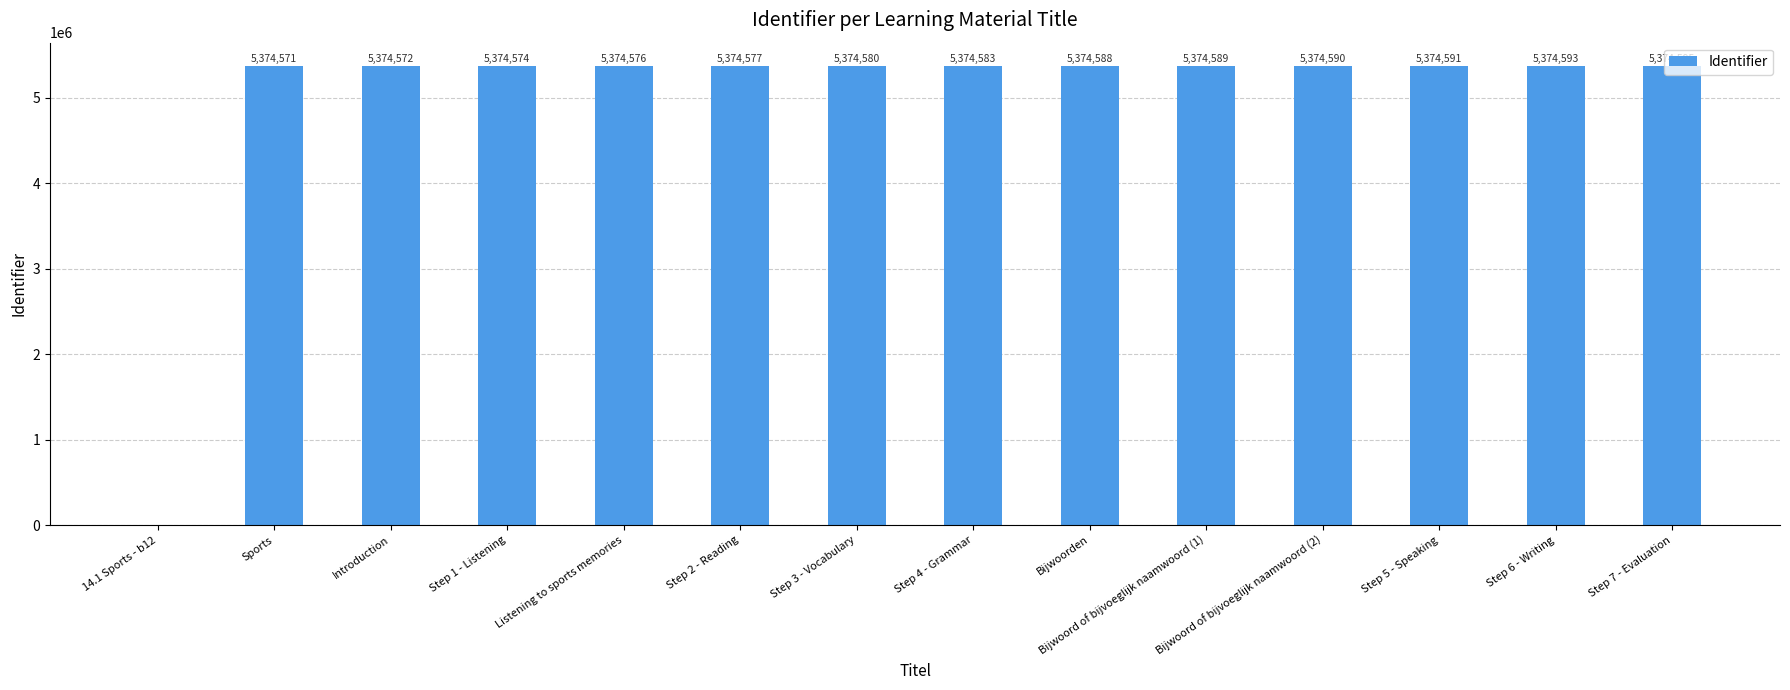

What is the sum of all values?

69869579